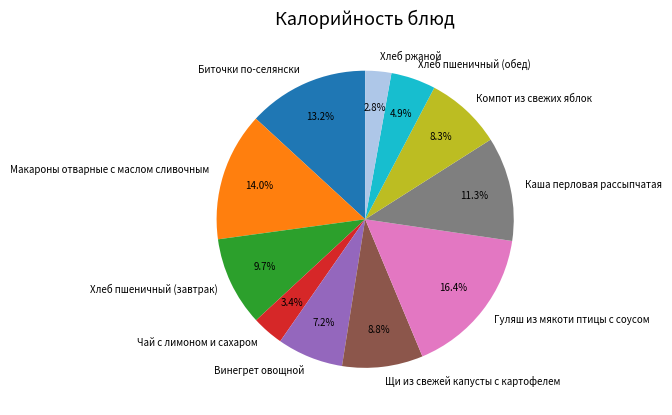

Does Винегрет овощной represent more than half of the total?

No